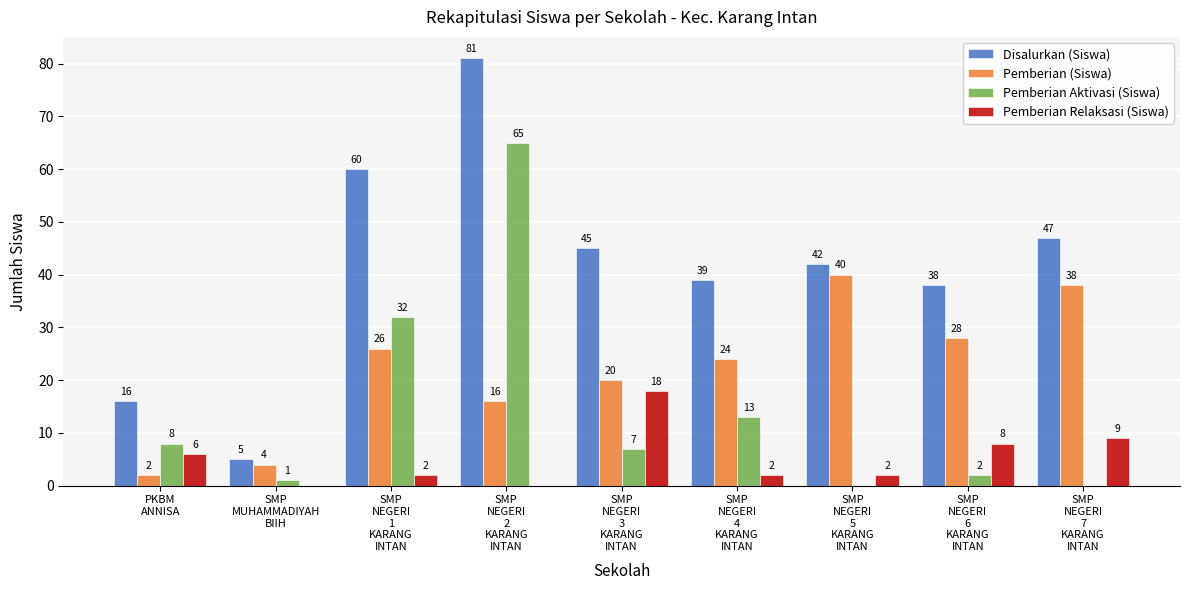

Which series has the largest total across all categories?

Disalurkan (Siswa)